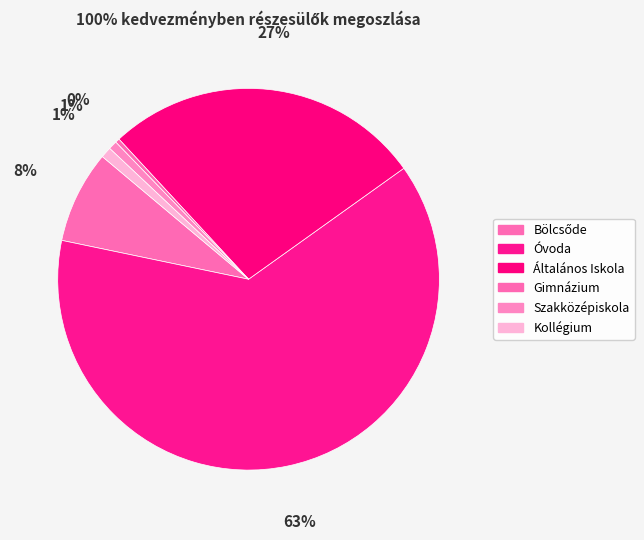

To the nearest percent, what portion does Bölcsőde represent?

8%